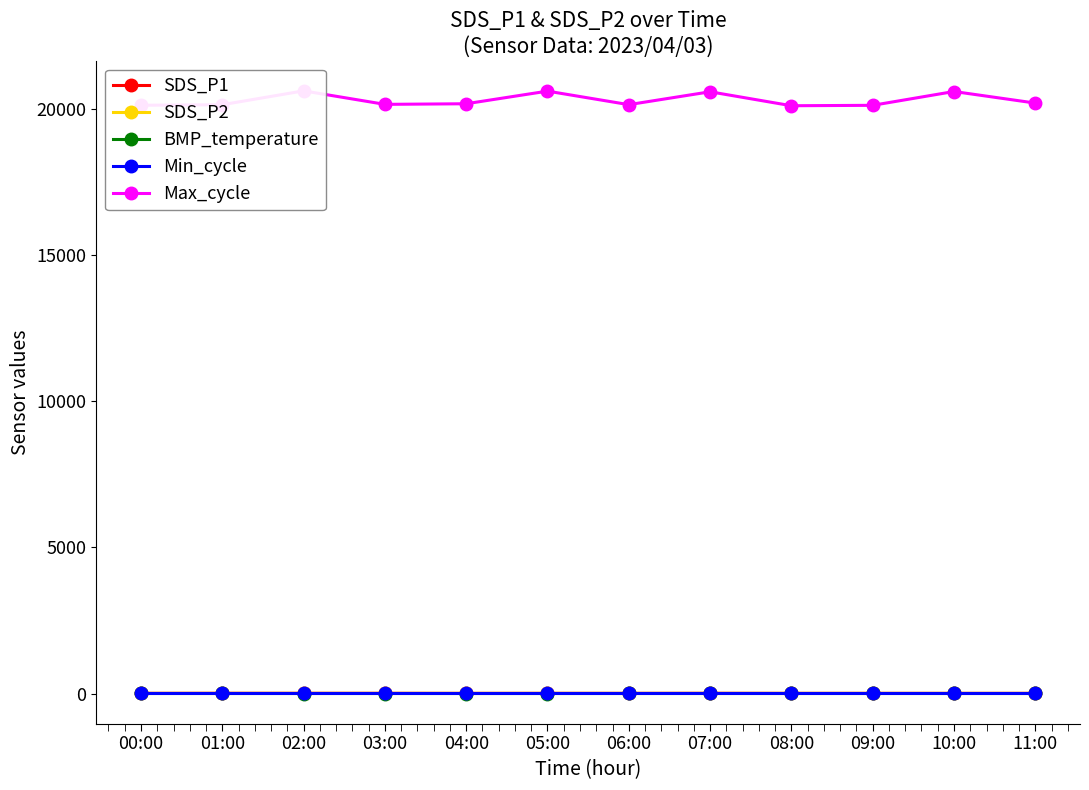

Is the value of SDS_P2 at 00:00 greater than the value of SDS_P1 at 09:00?

No